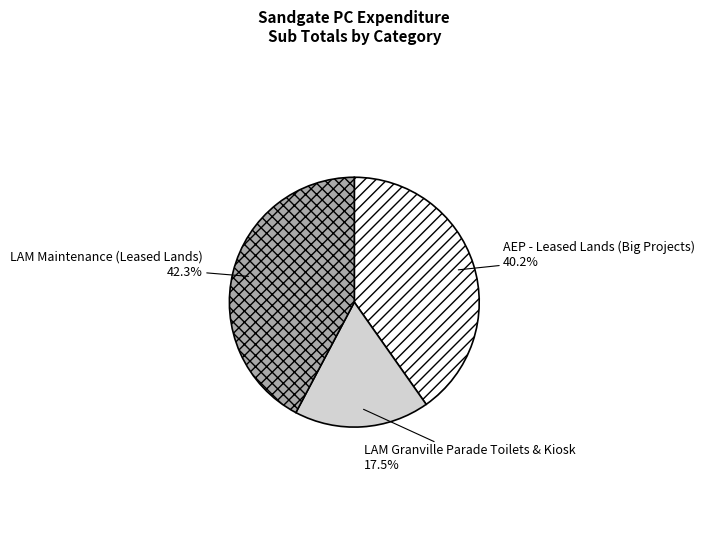

To the nearest percent, what portion does AEP - Leased Lands (Big Projects) represent?

40%